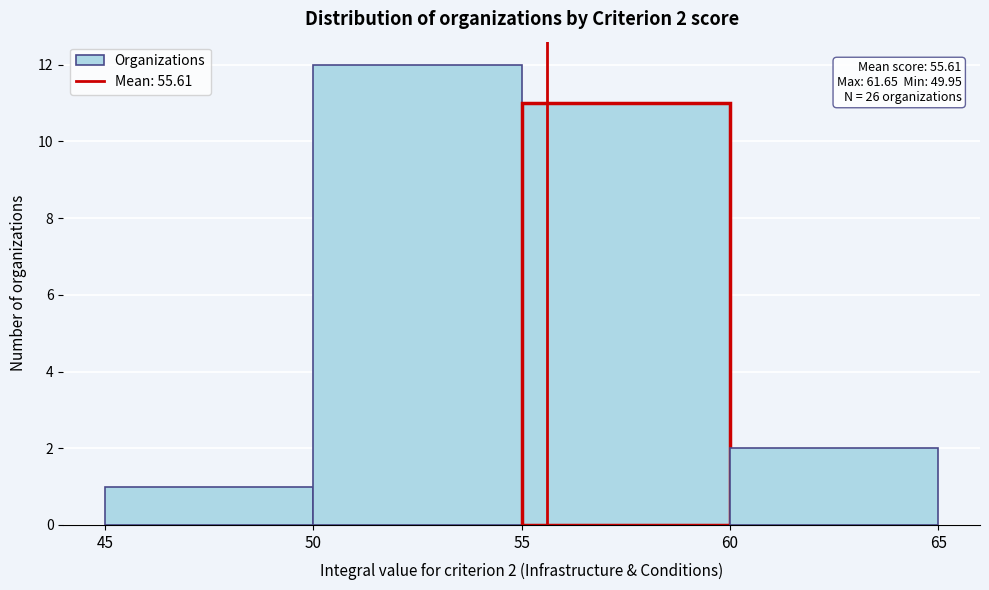

Over which range of the x-axis is the bar tallest?

50 to 55